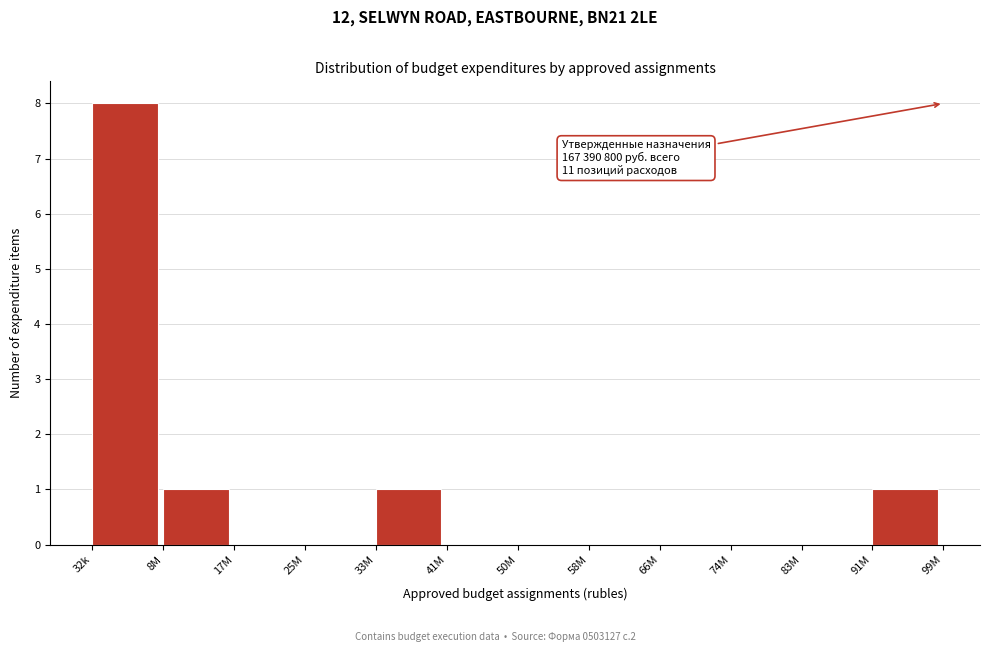

Reading right to left, what are all the values shown in this chart?

91M=1	83M=0	74M=0	66M=0	58M=0	50M=0	41M=0	33M=1	25M=0	17M=0	8M=1	32k=8